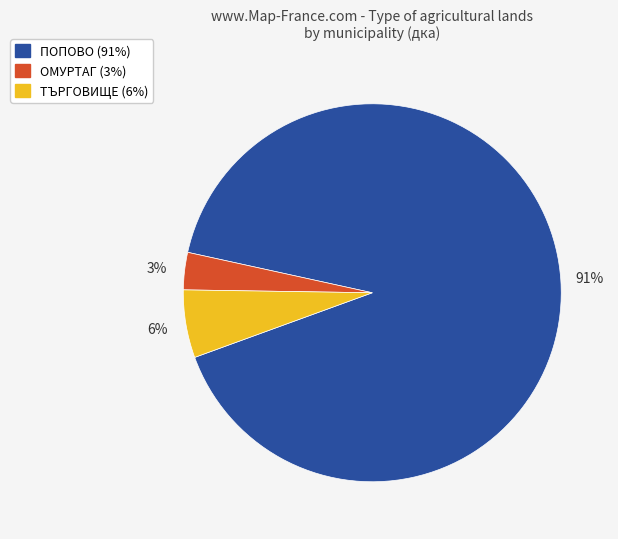

To the nearest percent, what is the difference between the largest and smallest slice percentages?

88%